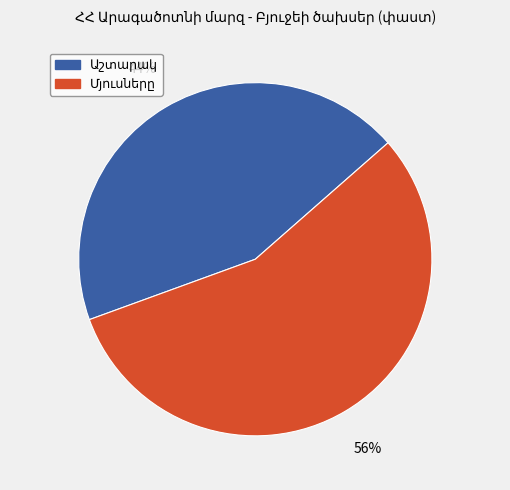

To the nearest percent, what is the difference between the largest and smallest slice percentages?

12%